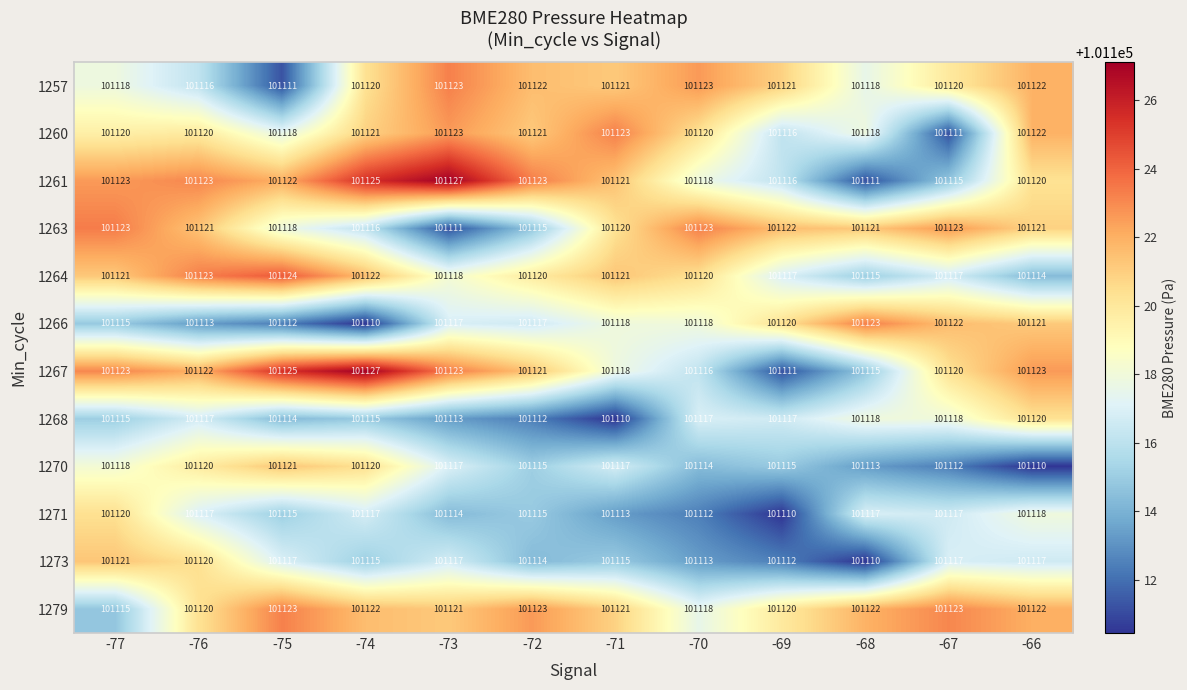

What is the total value across all series at -72?

1213418